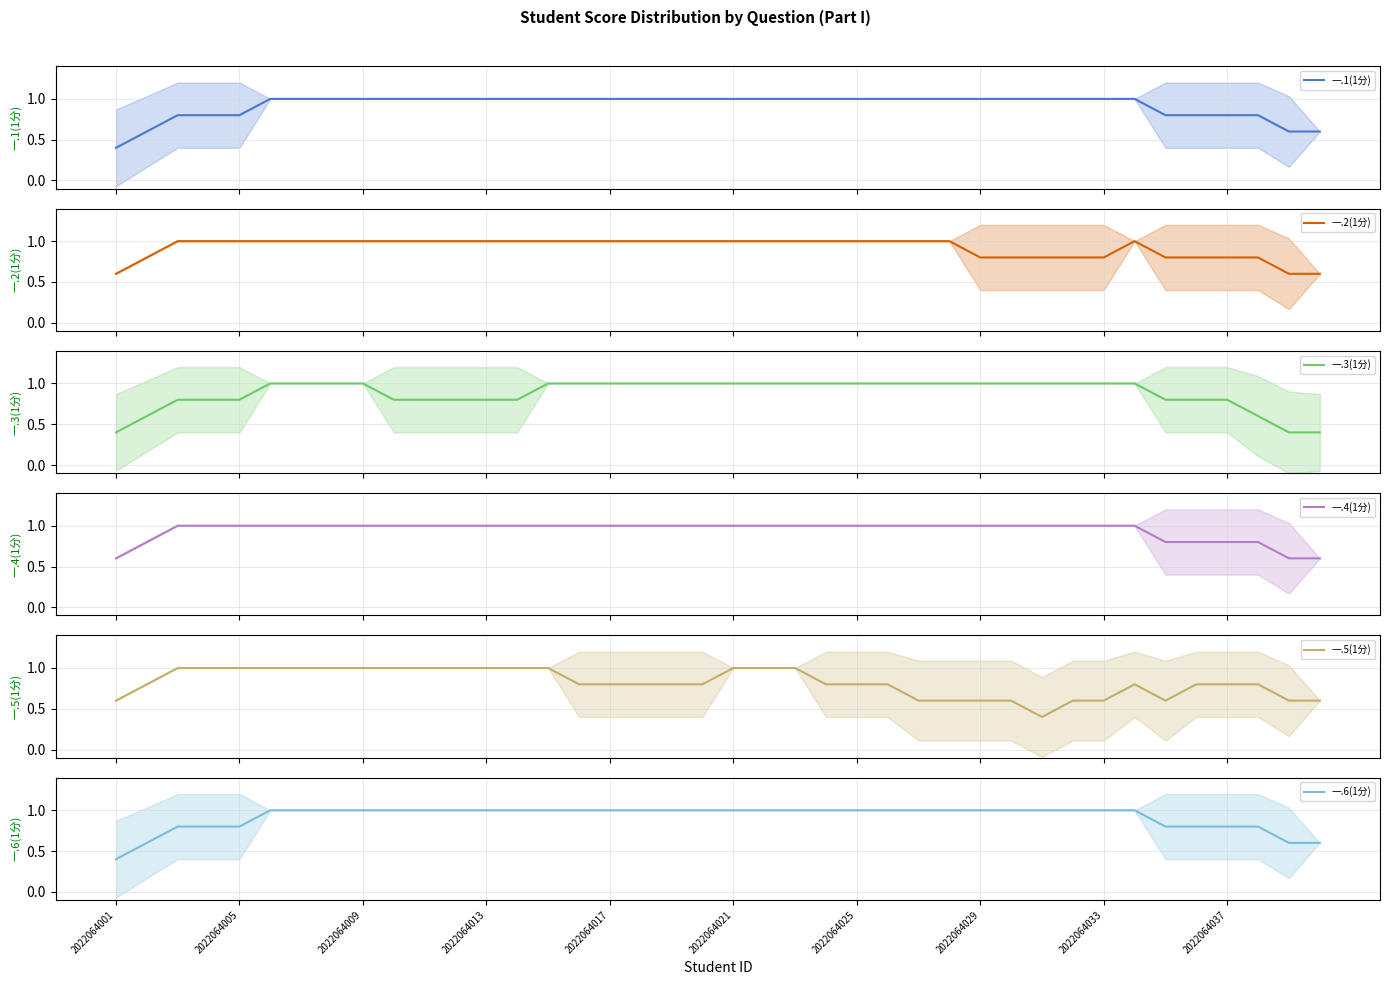

True or false: 一.6(1分) and 一.3(1分) cross at least once.

False